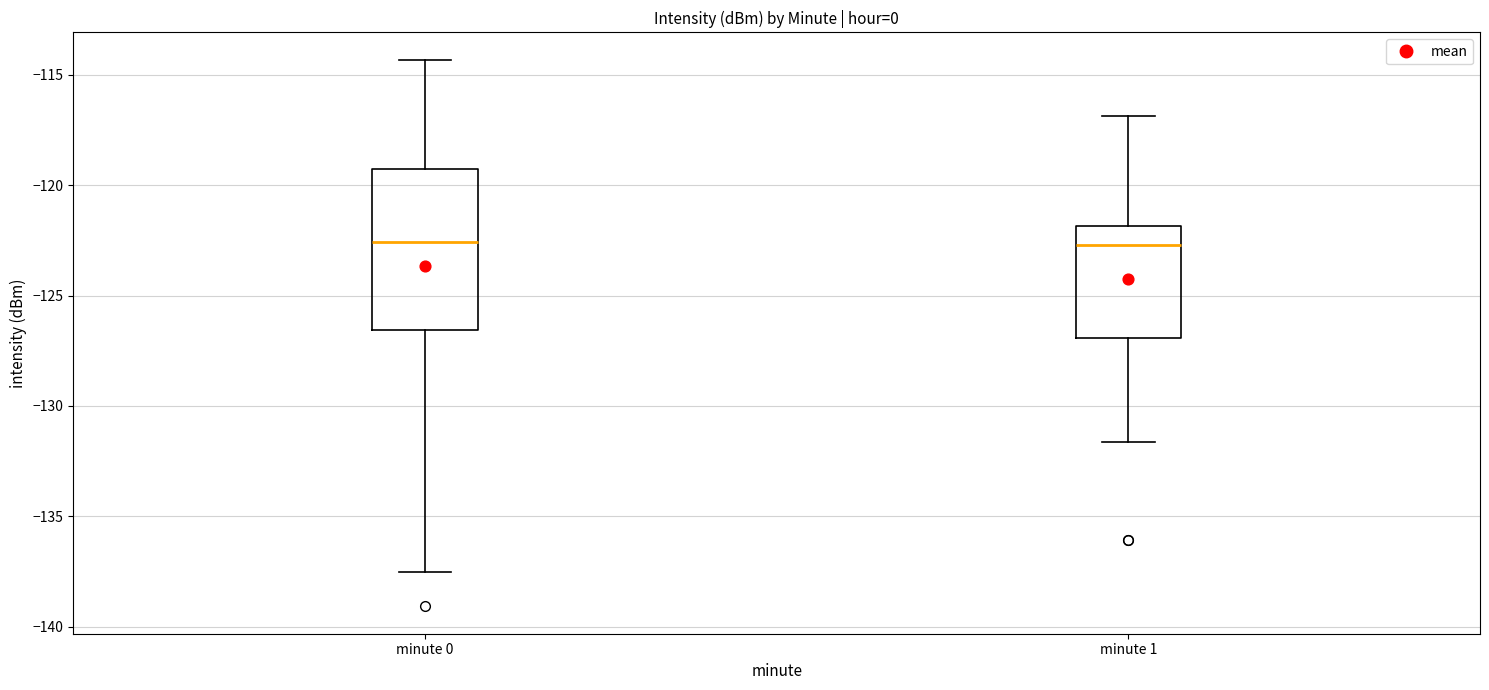

Comparing the boxes themselves (not the whiskers), which one is the tallest?

minute 0